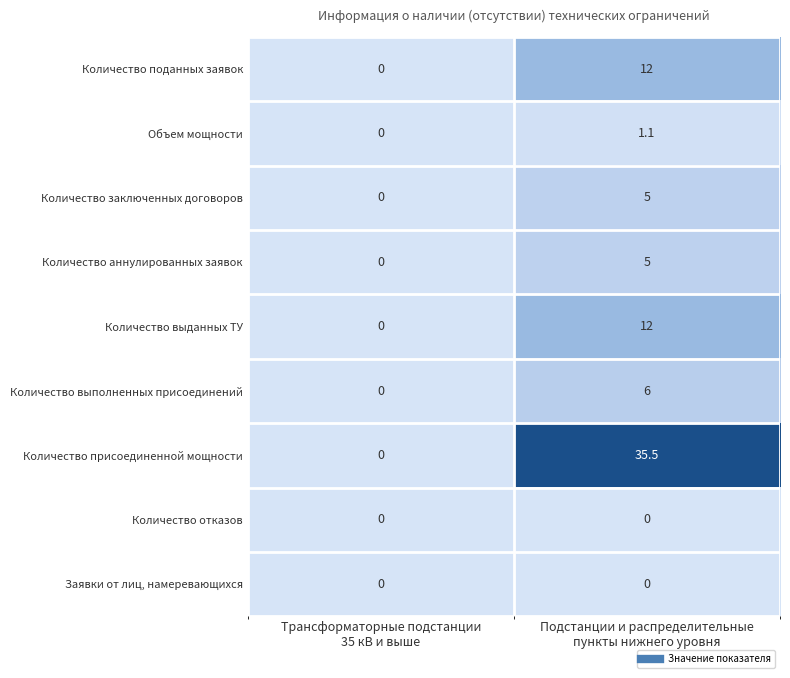

Which series changed the most between Трансформаторные подстанции
35 кВ и выше and Подстанции и распределительные
пункты нижнего уровня?

Количество присоединенной мощности